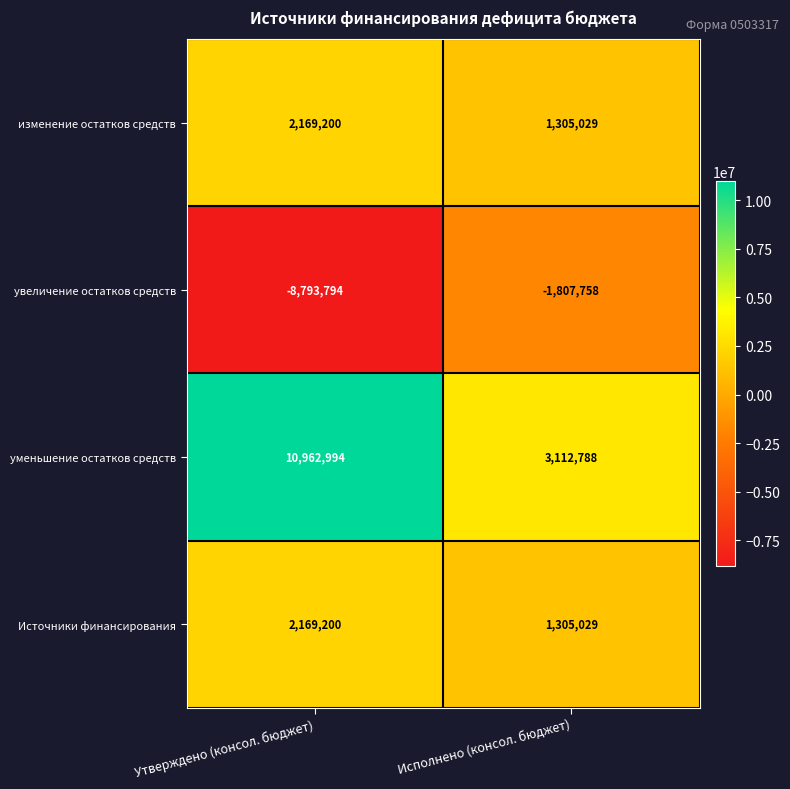

Reading left to right, extract all data points from this chart.

изменение остатков средств: Утверждено (консол. бюджет)=2169200	Исполнено (консол. бюджет)=1305029
увеличение остатков средств: Утверждено (консол. бюджет)=-8793794	Исполнено (консол. бюджет)=-1807758
уменьшение остатков средств: Утверждено (консол. бюджет)=10962994	Исполнено (консол. бюджет)=3112788
Источники финансирования: Утверждено (консол. бюджет)=2169200	Исполнено (консол. бюджет)=1305029